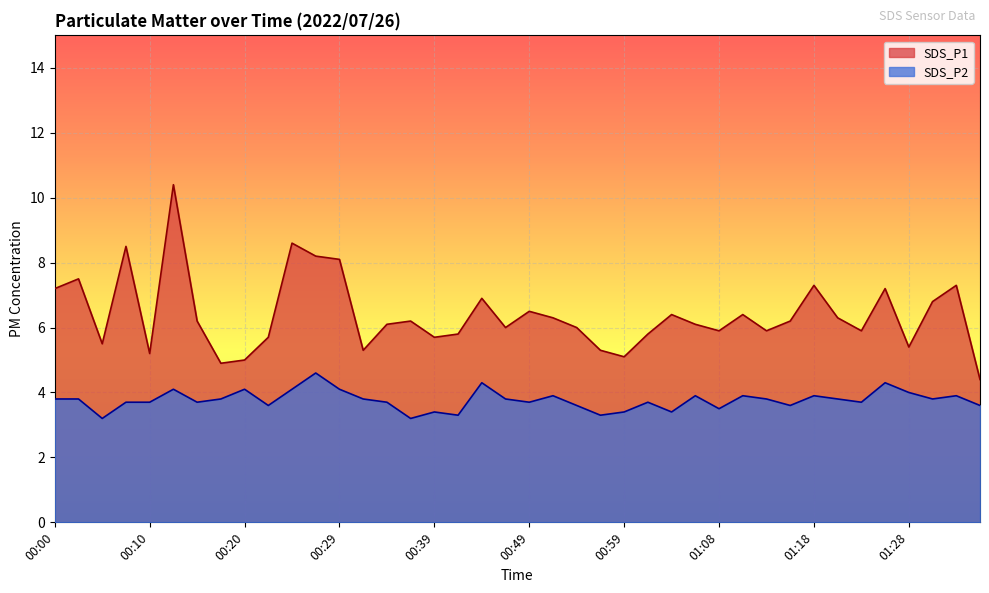

True or false: SDS_P2 and SDS_P1 cross at least once.

False